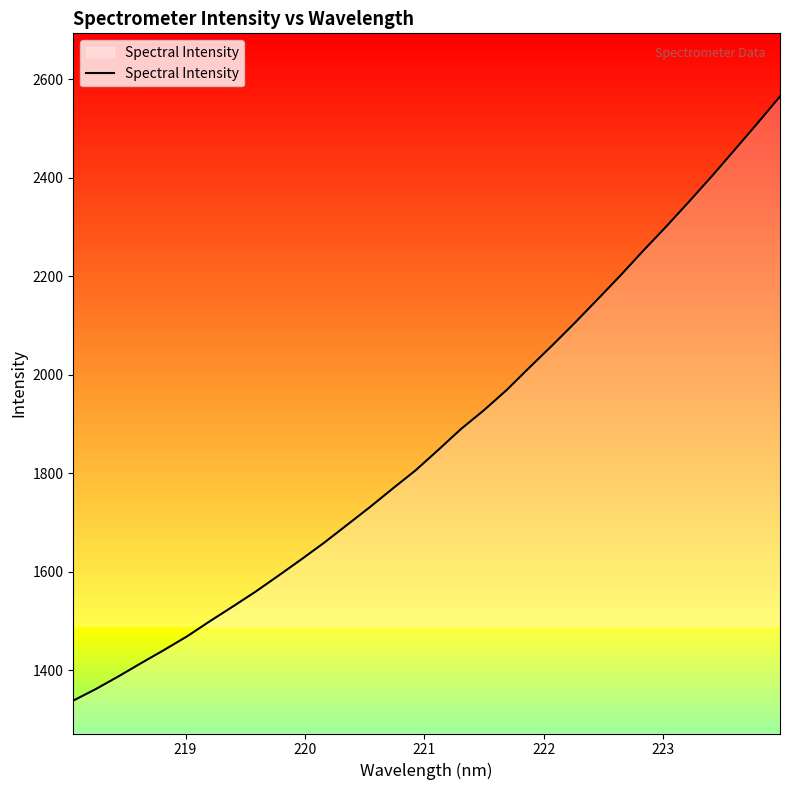

What is the difference between the maximum and minimum values?

1227.4